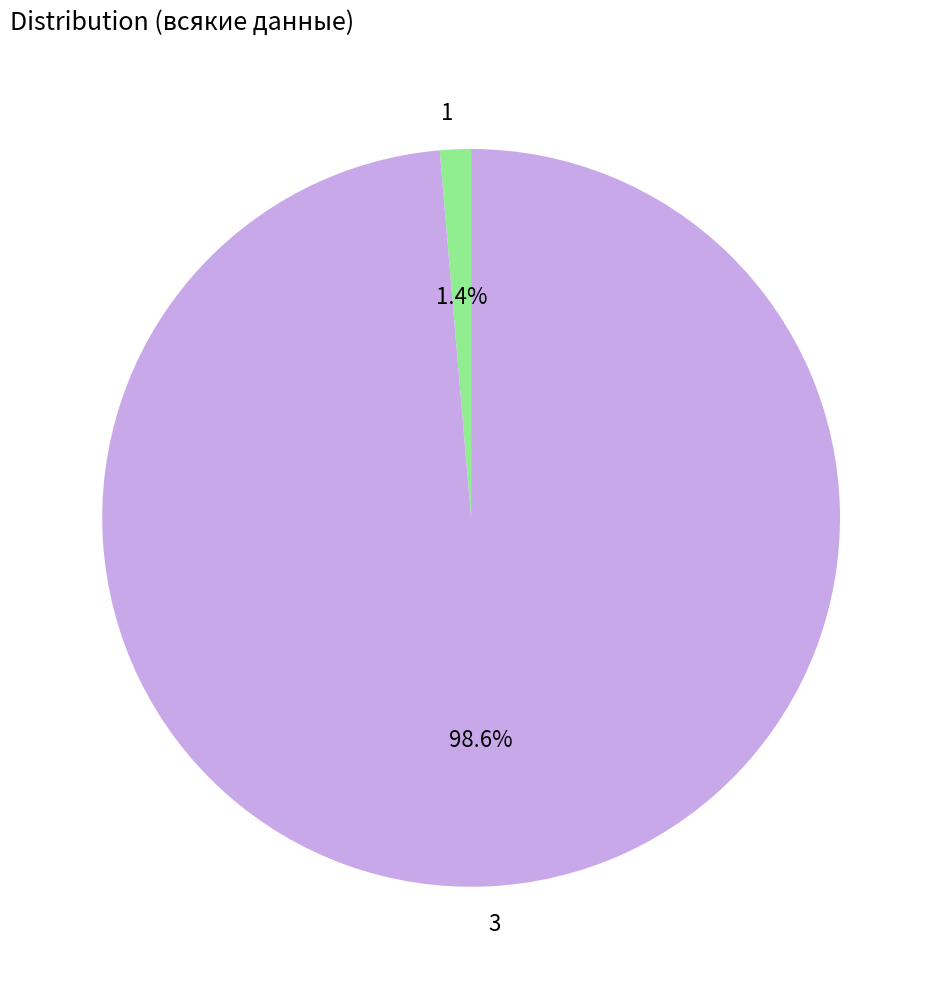

Which category has the biggest portion of the pie?

3